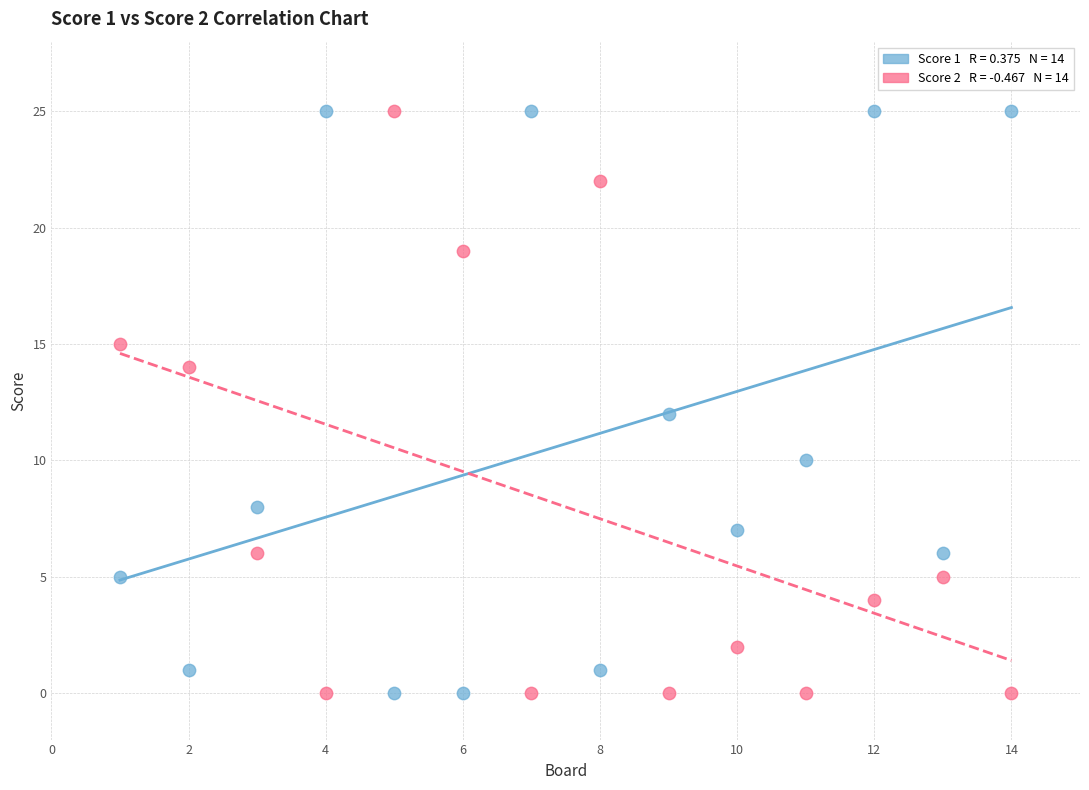

Across all data points, what is the range of X values (max minus min)?

13